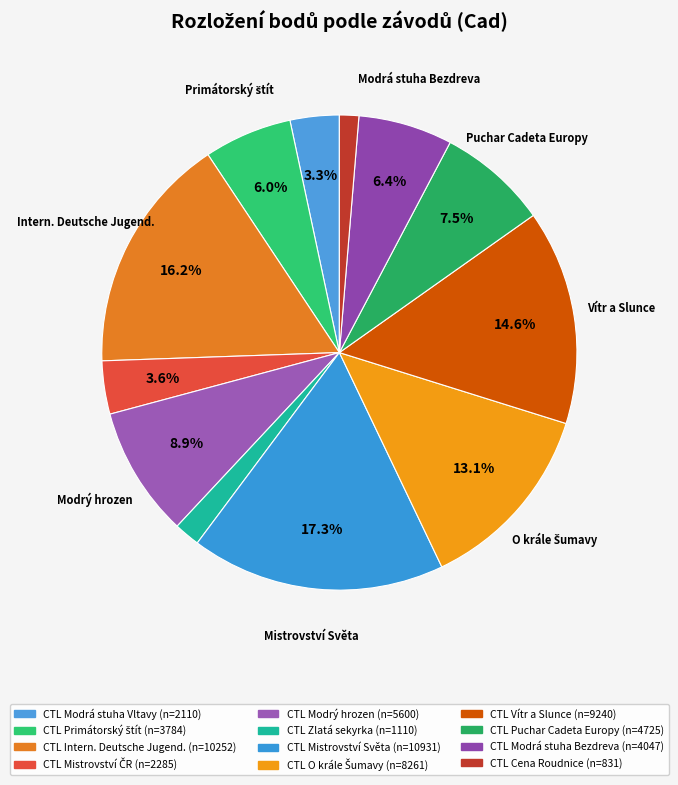

How many segments does this pie chart have?

12